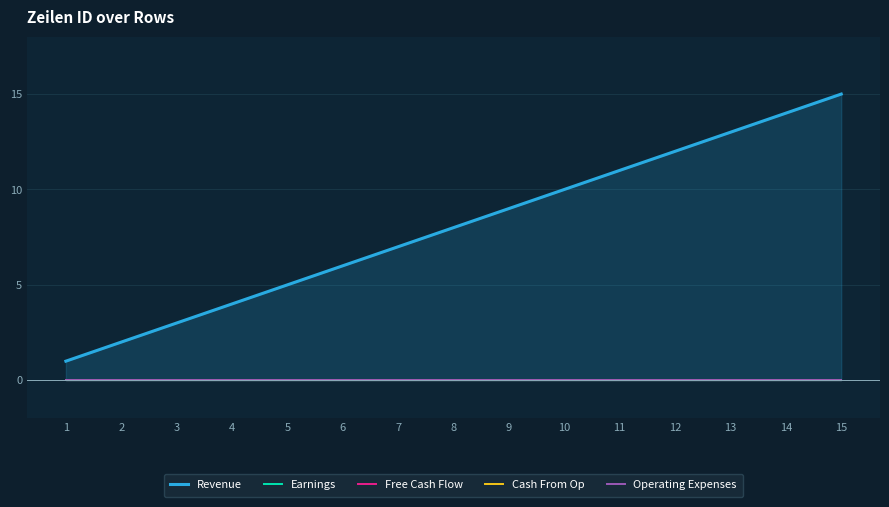

True or false: Earnings and Cash From Op intersect in this chart.

False